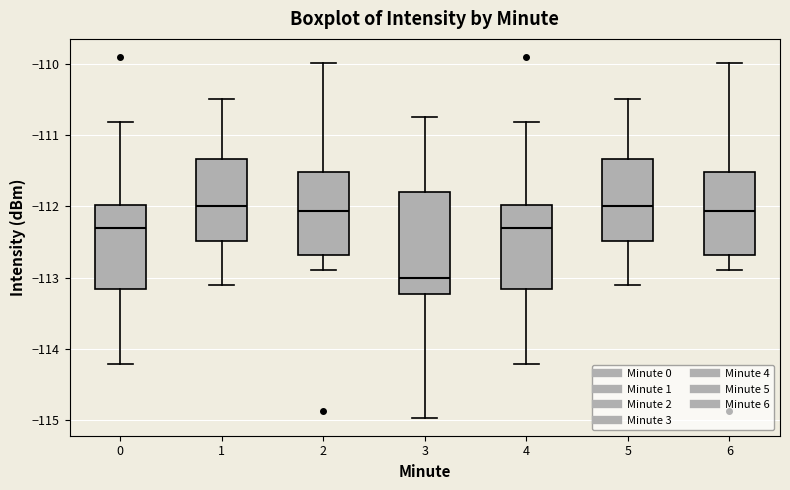

Where is the upper edge of the box at x = 0 on the y-axis? The values are not printed on the chart, so give them approximately, as read against the axis.

-112.0